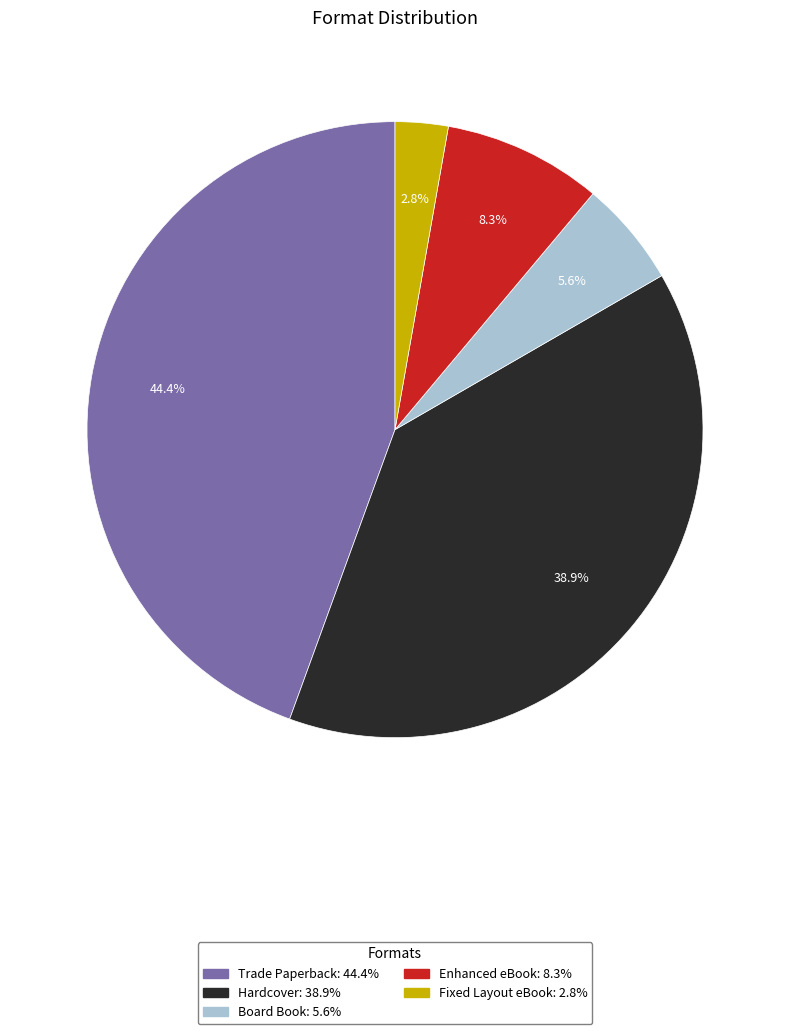

To the nearest percent, what is the difference between the Fixed Layout eBook and Enhanced eBook slice percentages?

6%